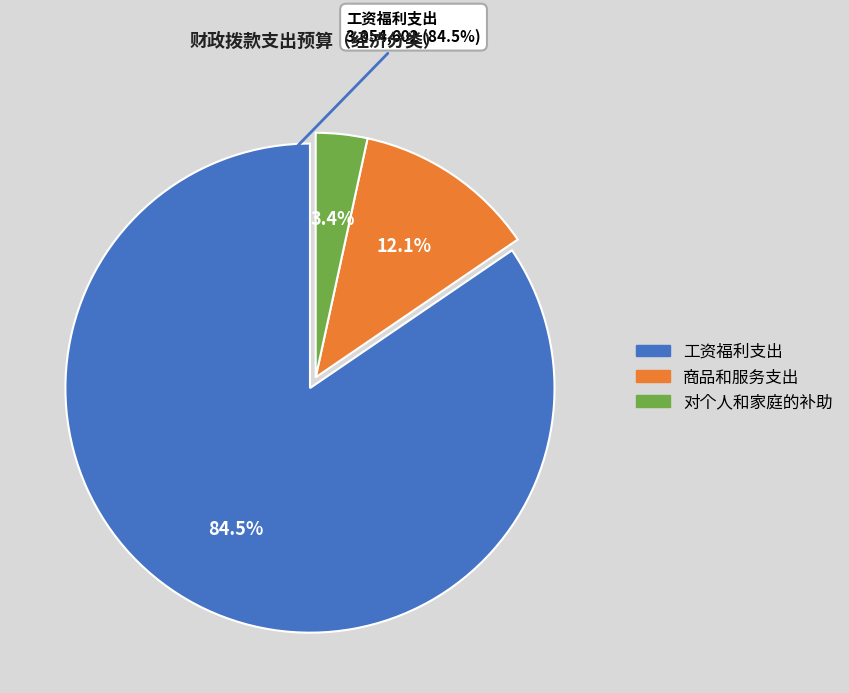

The 对个人和家庭的补助 slice represents 14% of the pie. True or false?

False